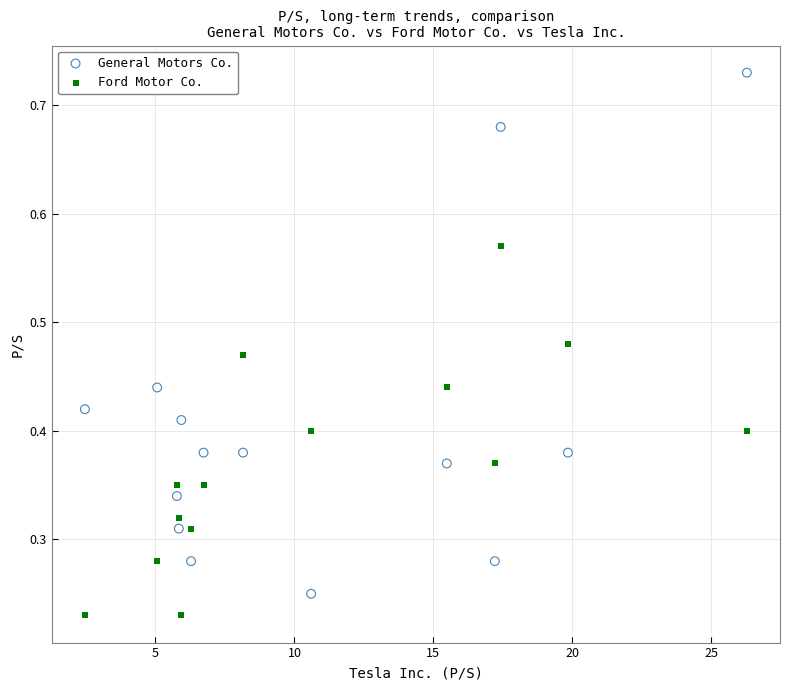

What are all the series names shown in the legend?

General Motors Co., Ford Motor Co.